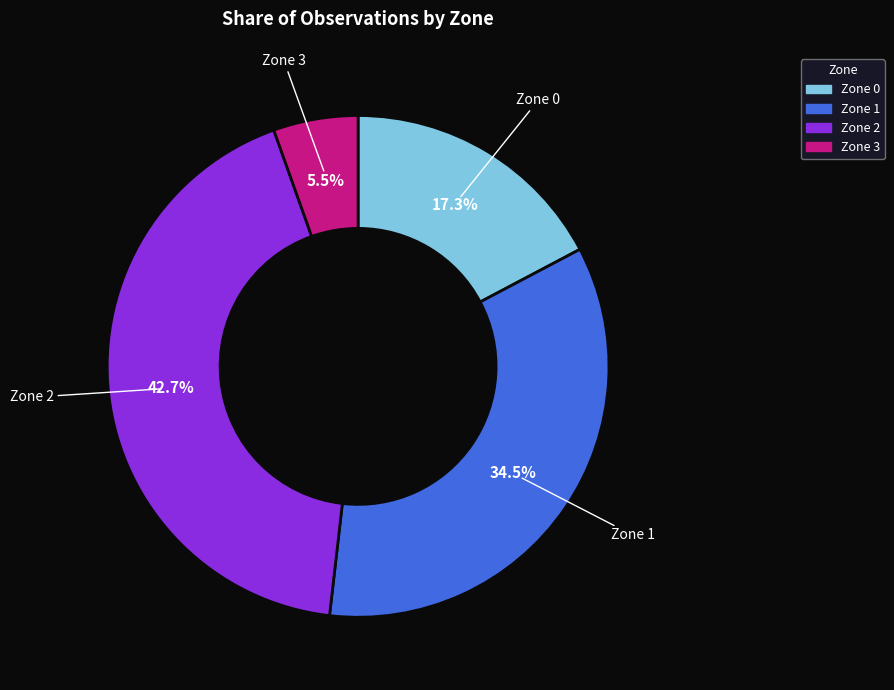

How many slices are in this pie chart?

4